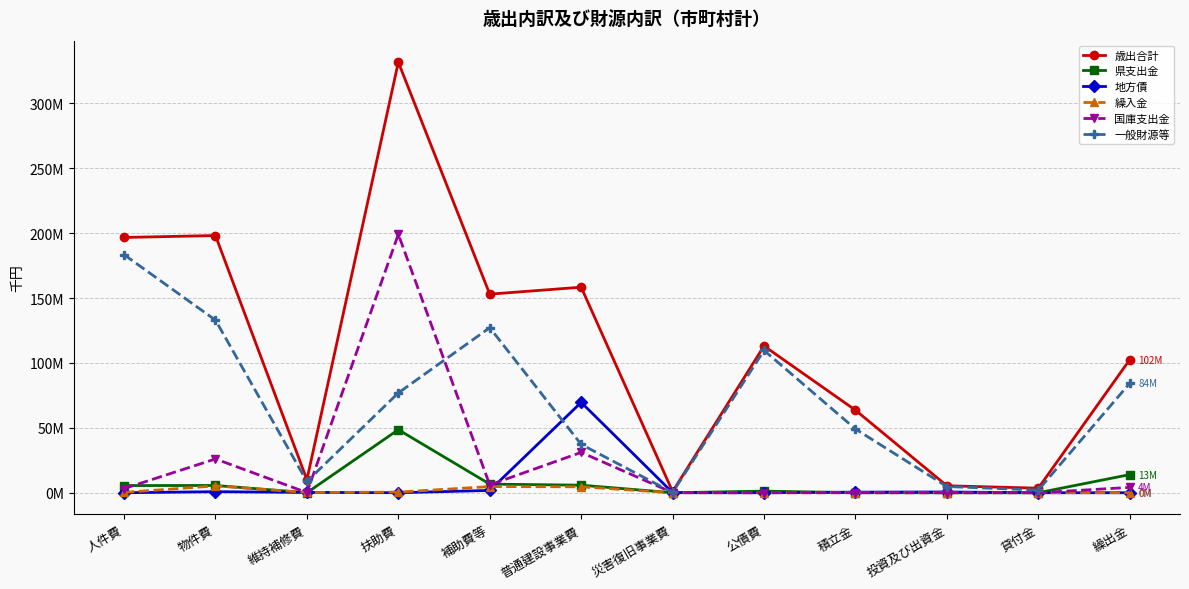

Which has a higher value, 維持補修費 or 普通建設事業費?

普通建設事業費